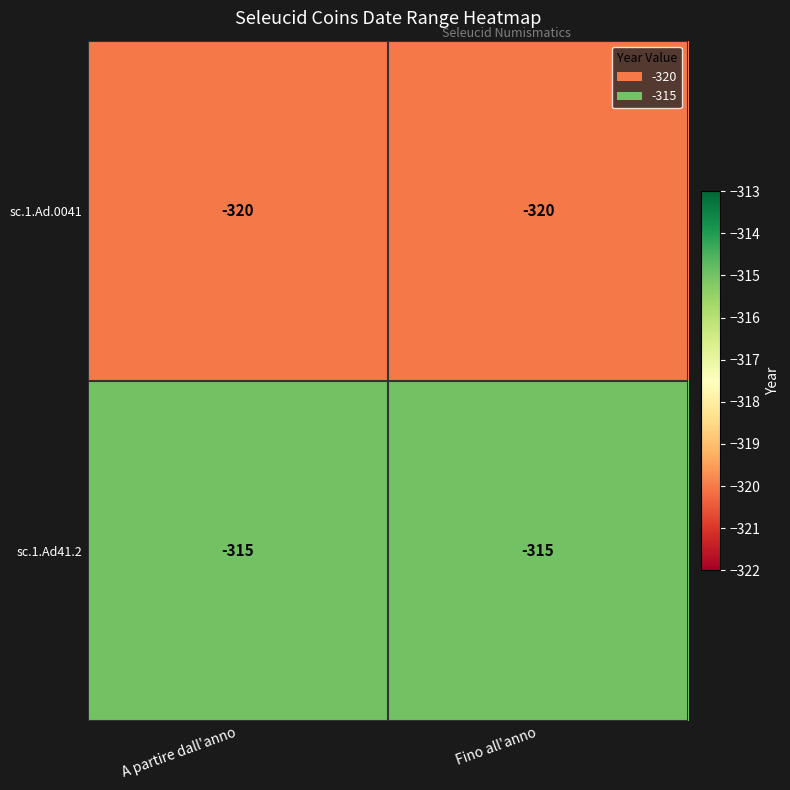

What is the sum of the sc.1.Ad41.2 values at Fino all'anno and A partire dall'anno?

-630